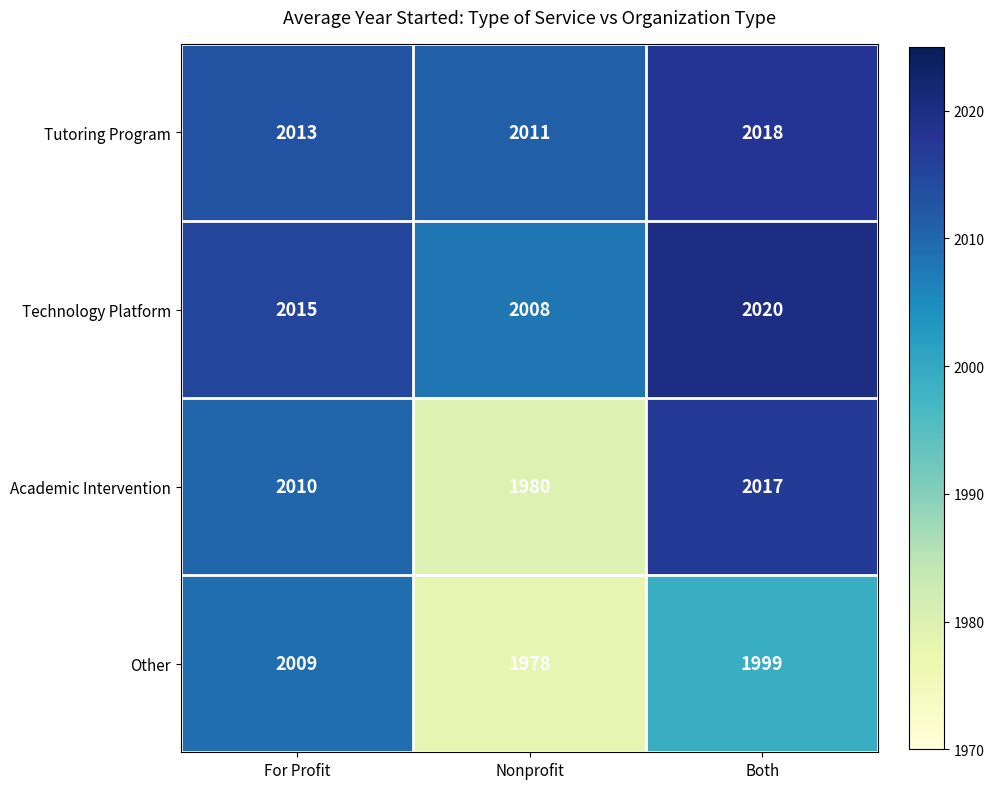

What is the difference between the maximum and minimum values in the Academic Intervention series?

37